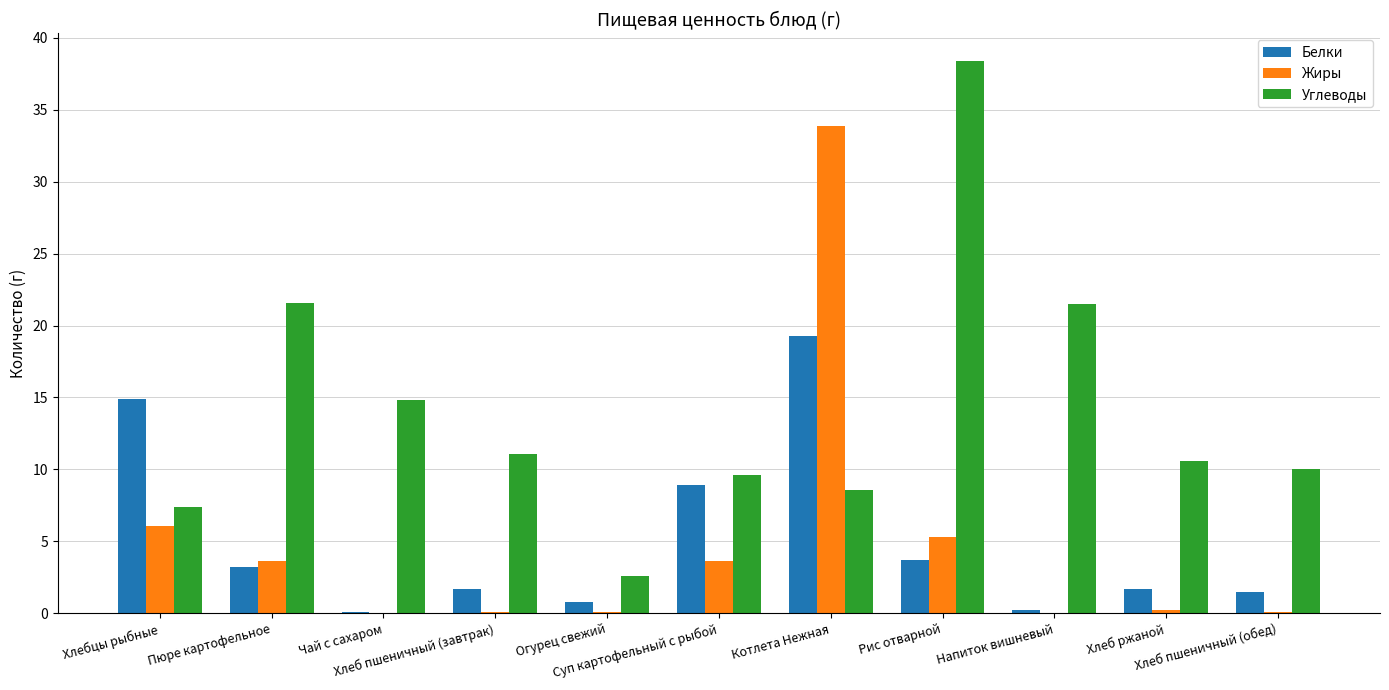

Which series has the largest range (max minus min)?

Углеводы